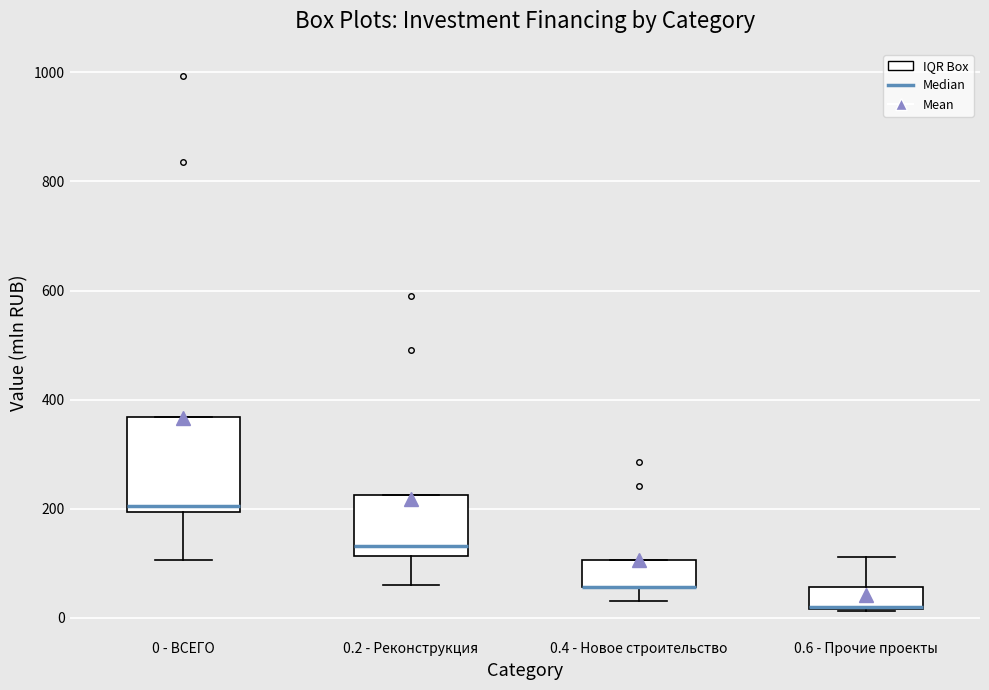

Reading left to right, transcribe this box plot: for each box, give where its median line is, the range the box spans, and where its two whiskers end, as read against the y-axis. The values are not printed on the chart, so give them approximately, as read against the axis.

0 - ВСЕГО: median 200 (just above the box's lower edge), box 200 to 360, whiskers 100 to 360
0.2 - Реконструкция: median 140, box 120 to 220, whiskers 60 to 220
0.4 - Новое строительство: median 60 (drawn on the box's lower edge), box 60 to 100, whiskers 40 to 100
0.6 - Прочие проекты: median 20 (drawn on the box's lower edge), box 20 to 60, whiskers 20 to 120